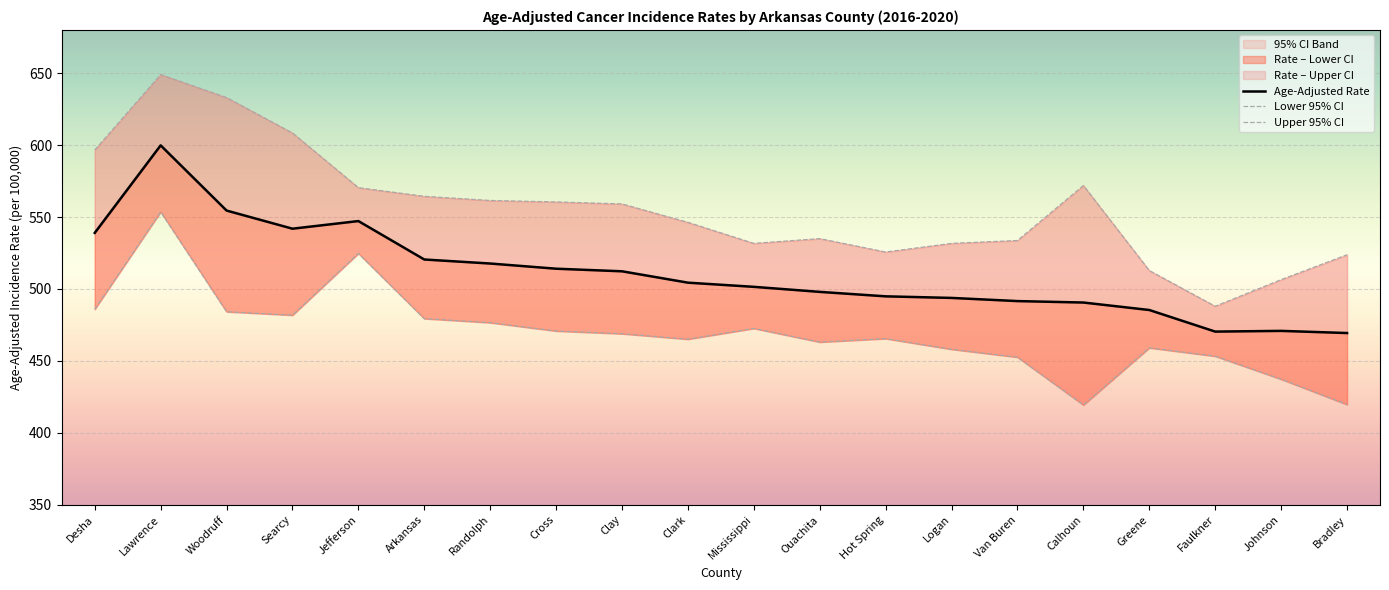

Which series changed the most between Desha and Van Buren?

Upper 95% CI